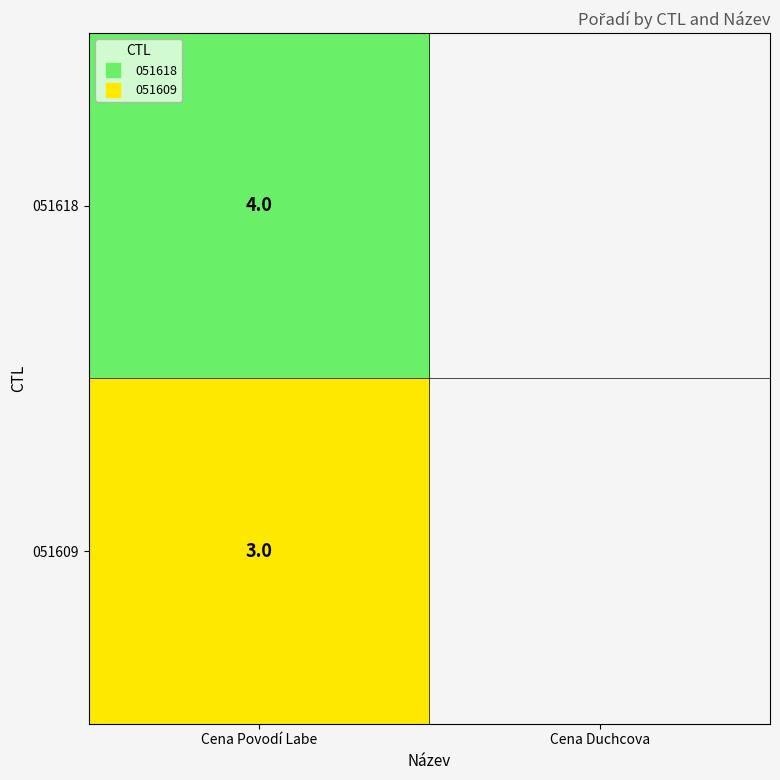

Which series has the widest spread of values?

051618